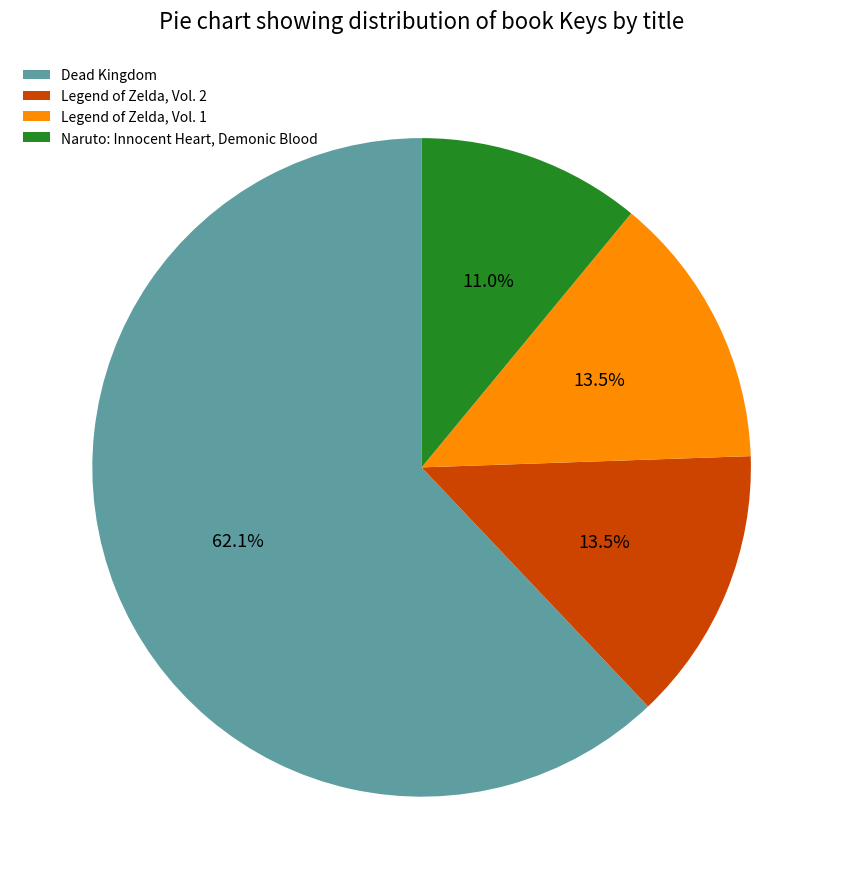

Is the sum of Dead Kingdom and Legend of Zelda, Vol. 1 greater than half?

Yes